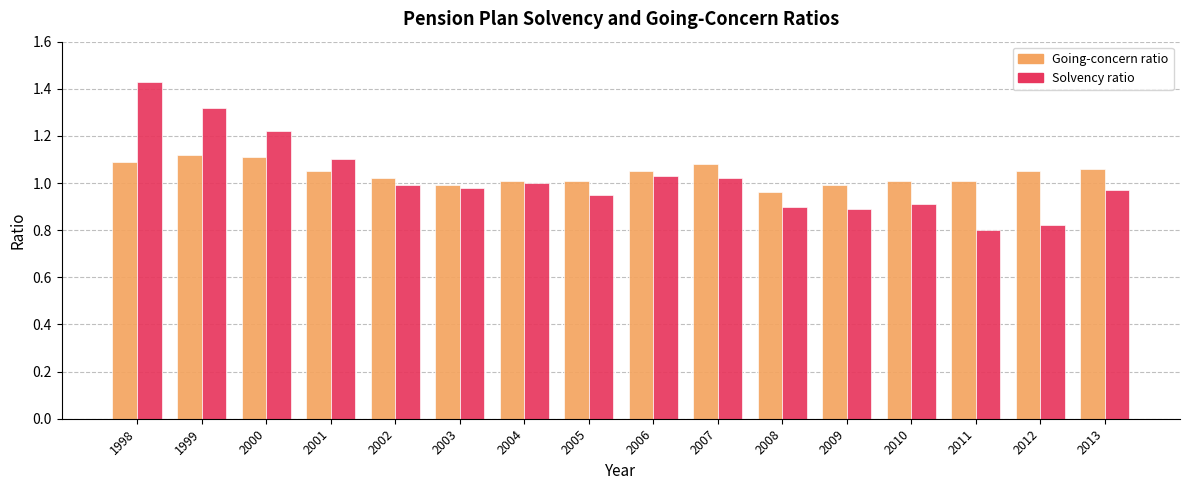

Does the chart contain any negative values?

No